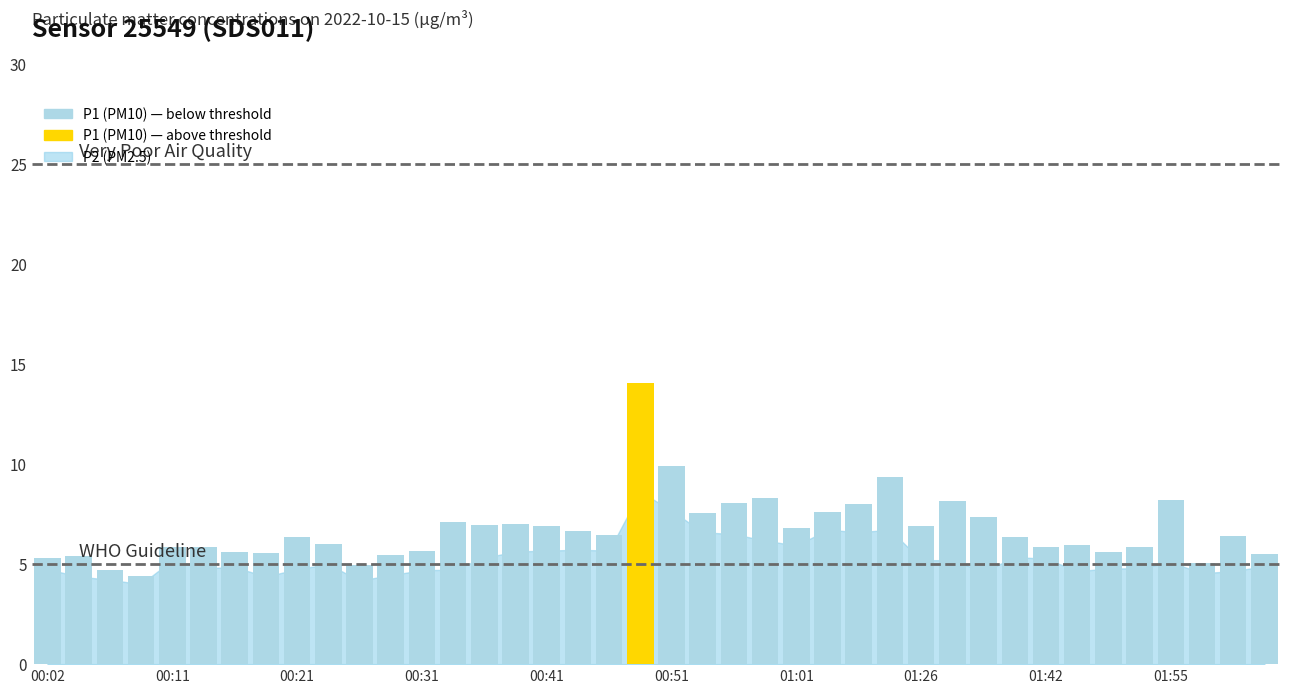

What is the greatest value displayed?

14.1